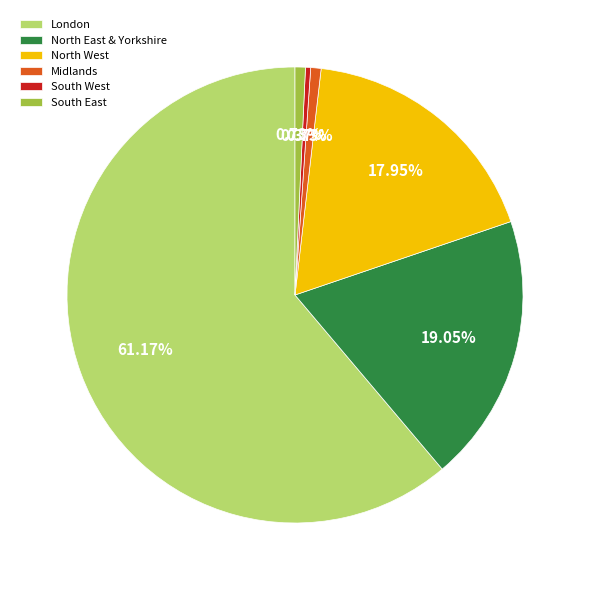

How many slices are in this pie chart?

6